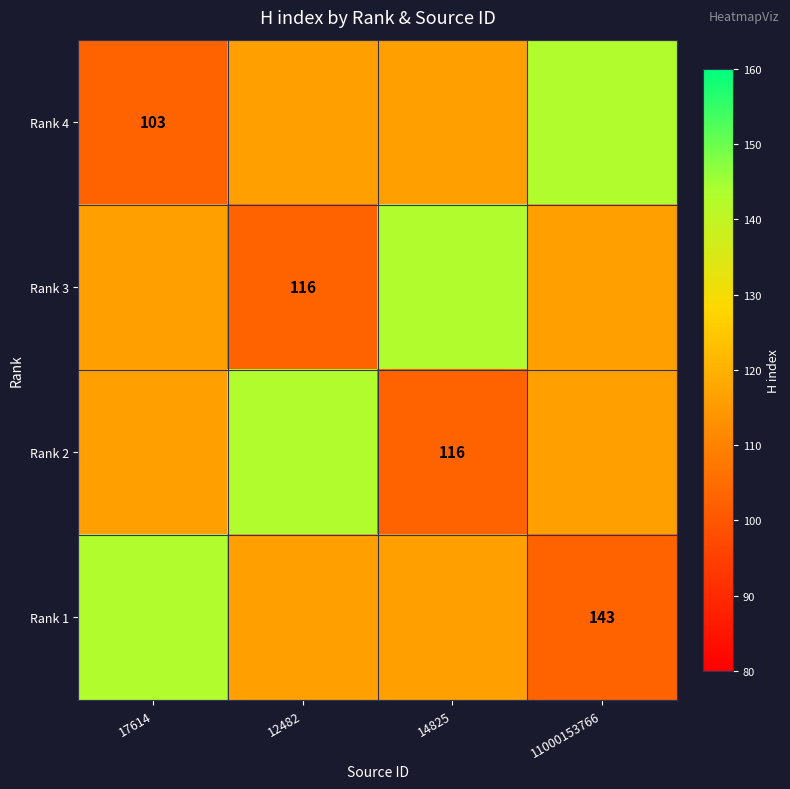

True or false: Rank 1 has a value of 143 at 11000153766.

True